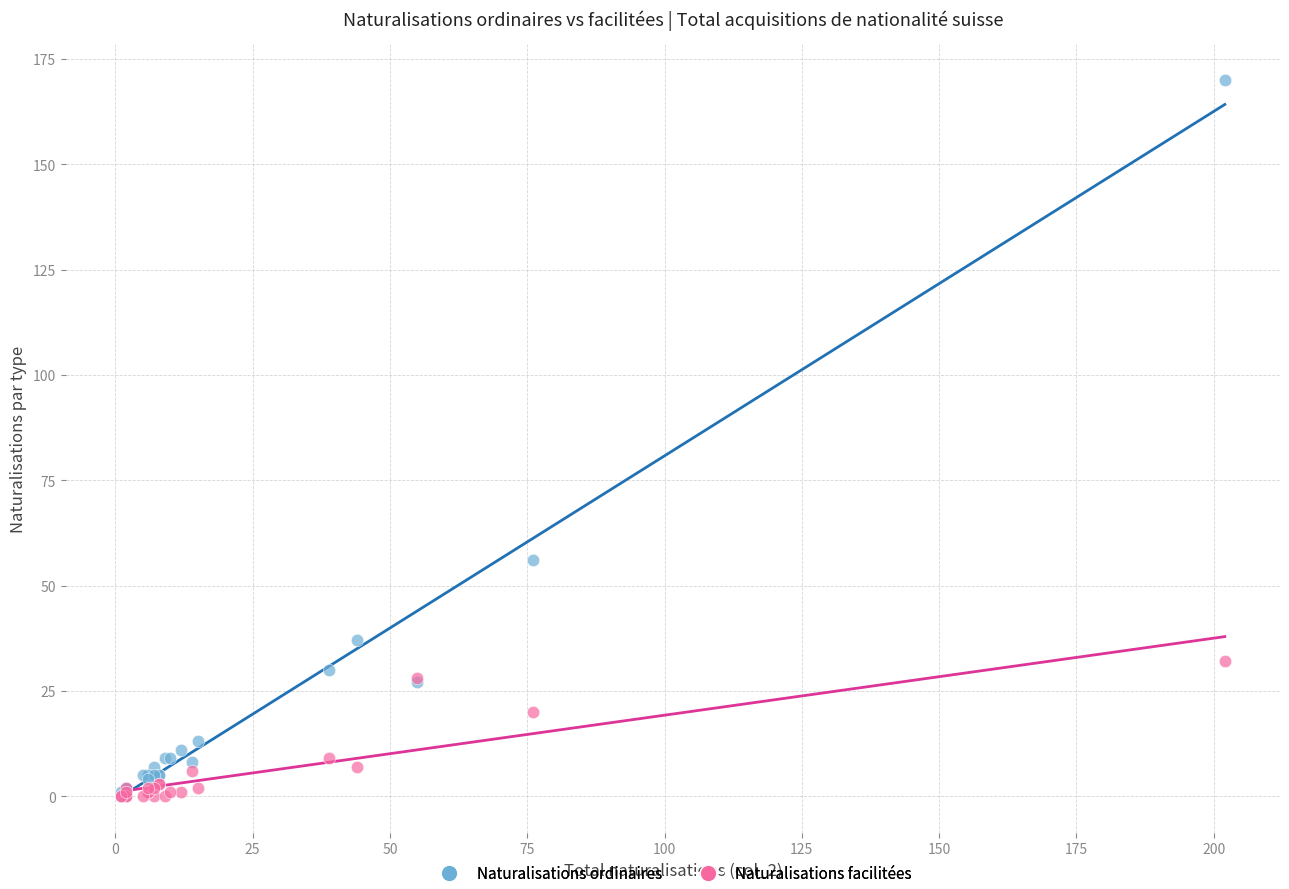

Across all series, what Y value is closest to 85?

56